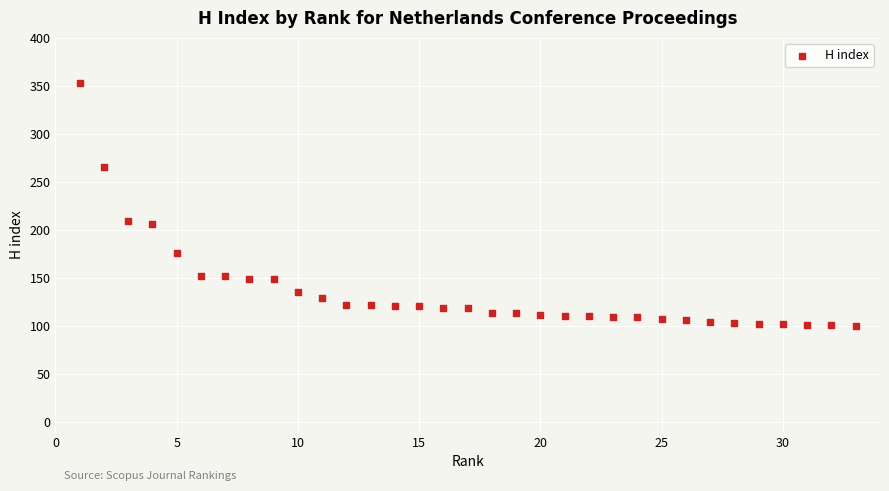

What is the range of Y values (max minus min)?

253